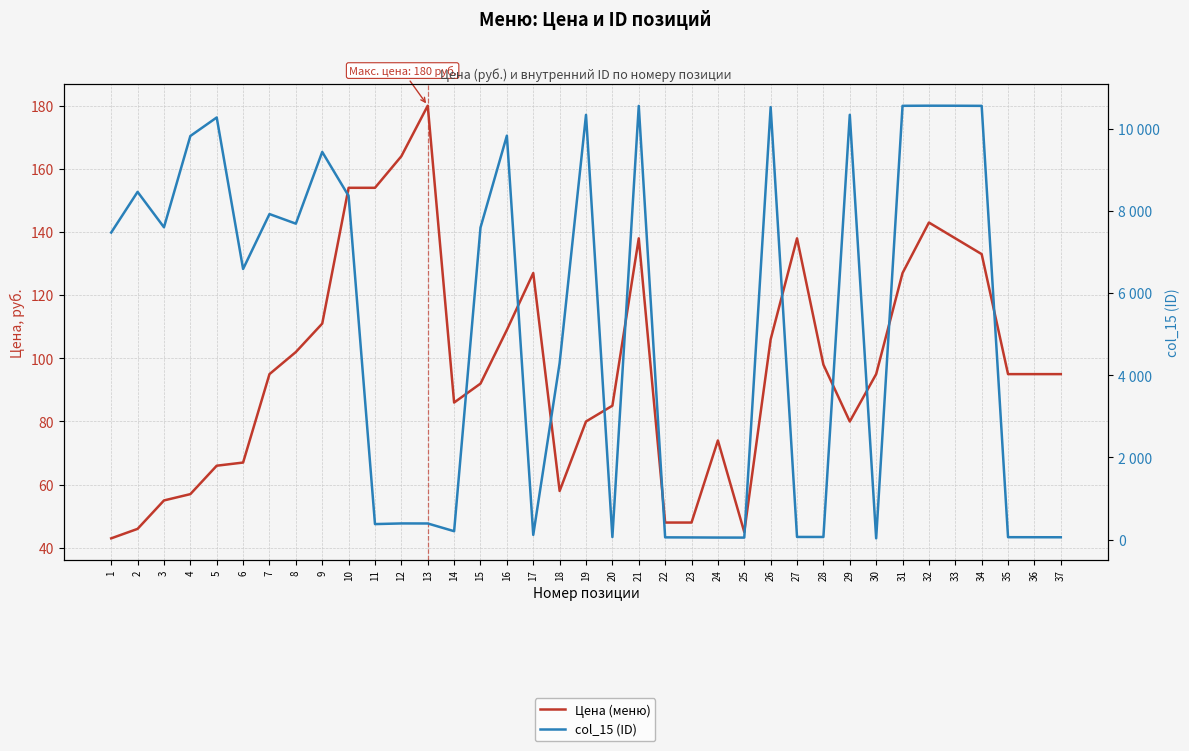

At which label does col_15 (ID) reach its peak?

32